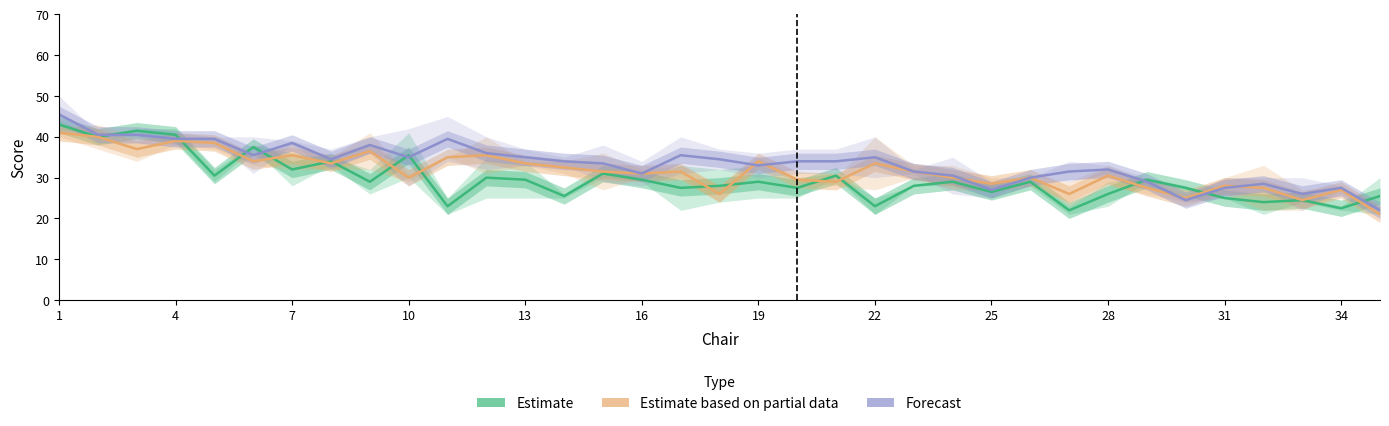

Rank the series by their maximum value, from highest to lowest.

Forecast, Estimate, Estimate based on partial data